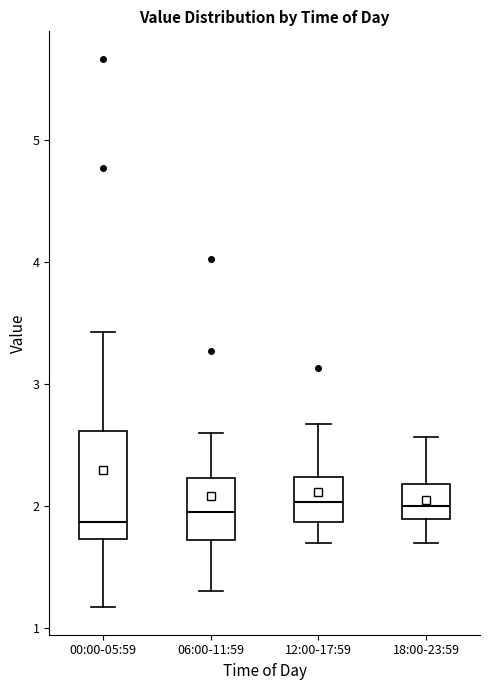

Where is the lower edge of the box for 00:00-05:59 on the y-axis? The values are not printed on the chart, so give them approximately, as read against the axis.

1.7